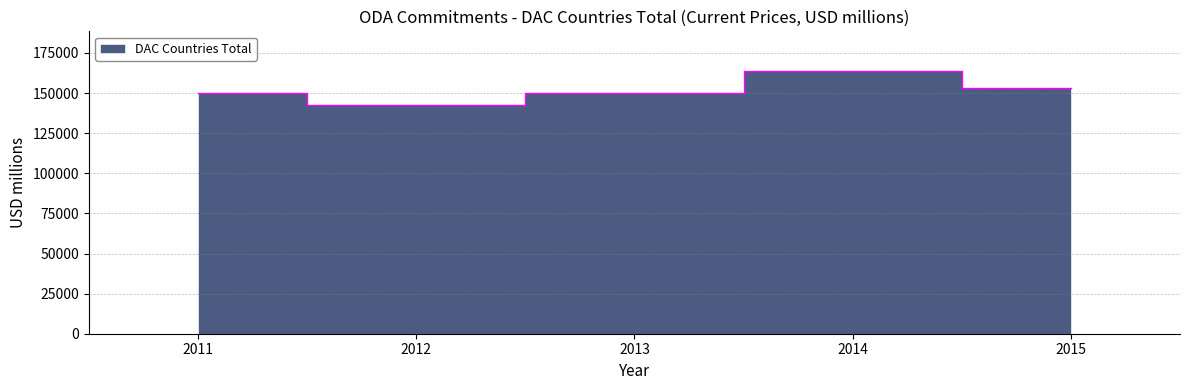

At which label does the data first exceed 150160?

2013